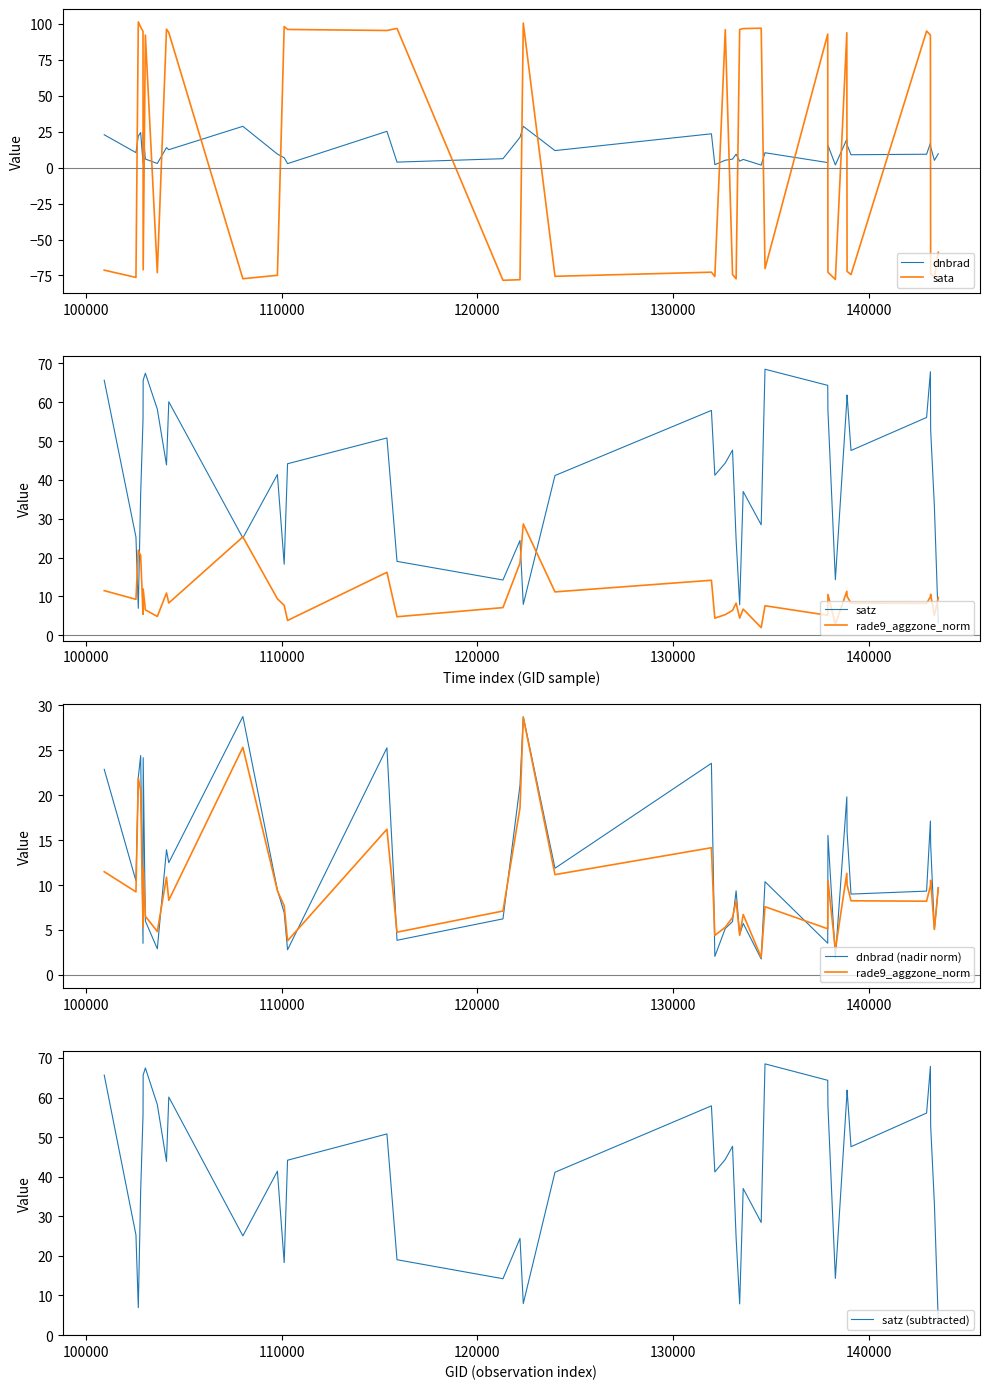

How many intersections are there between sata and dnbrad?

20